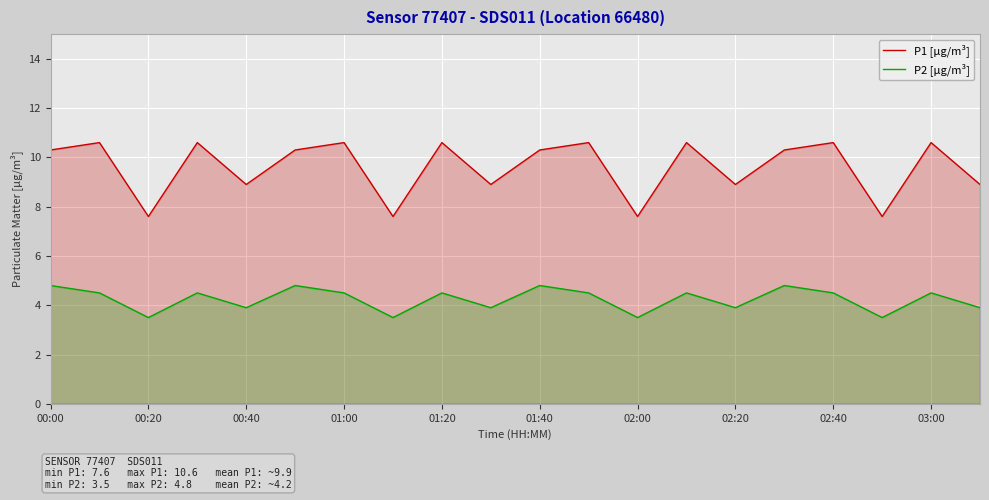

At 01:40, list the series in order from largest to smallest.

P1 [µg/m³], P2 [µg/m³]